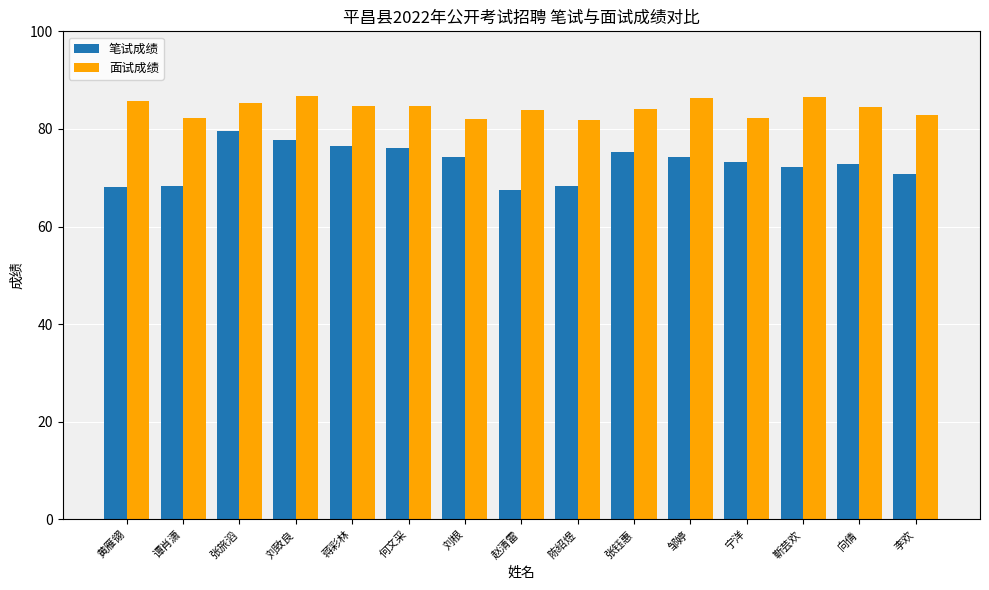

Rank the series by their average value, from highest to lowest.

面试成绩, 笔试成绩